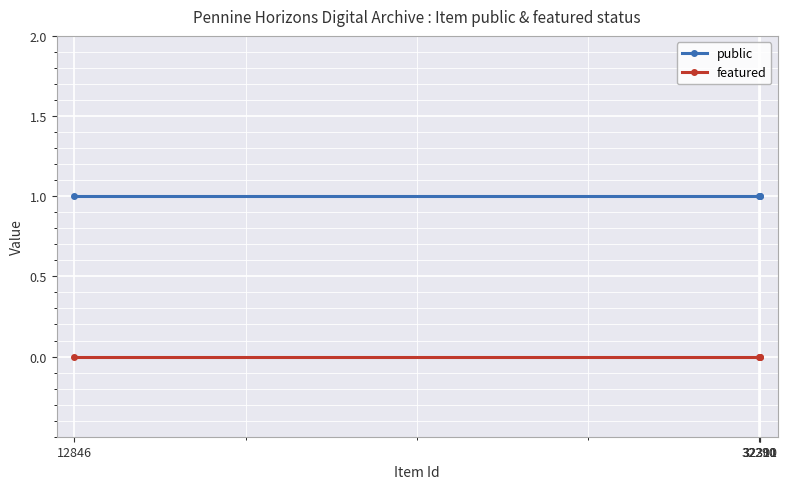

Count the number of categories in the chart.

4